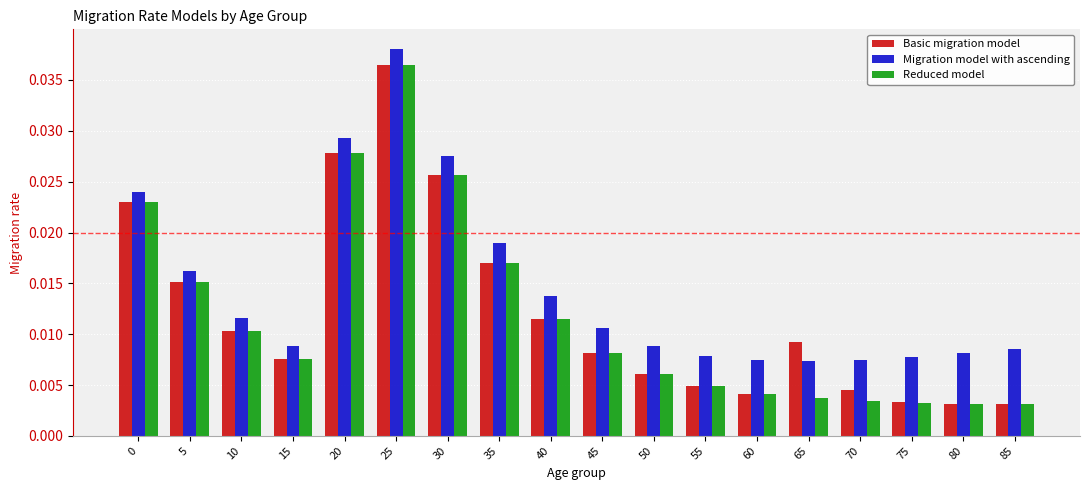

Are the bars horizontal?

No